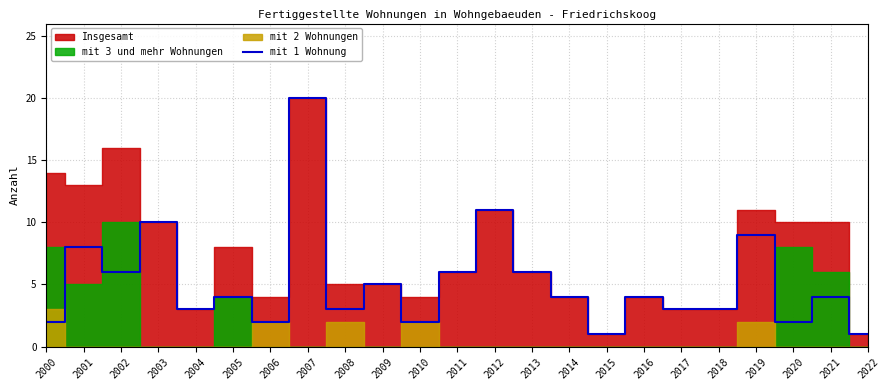

Reading left to right, list all the values displayed in this chart.

2	8	6	10	3	4	2	20	3	5	2	6	11	6	4	1	4	3	3	9	2	4	1